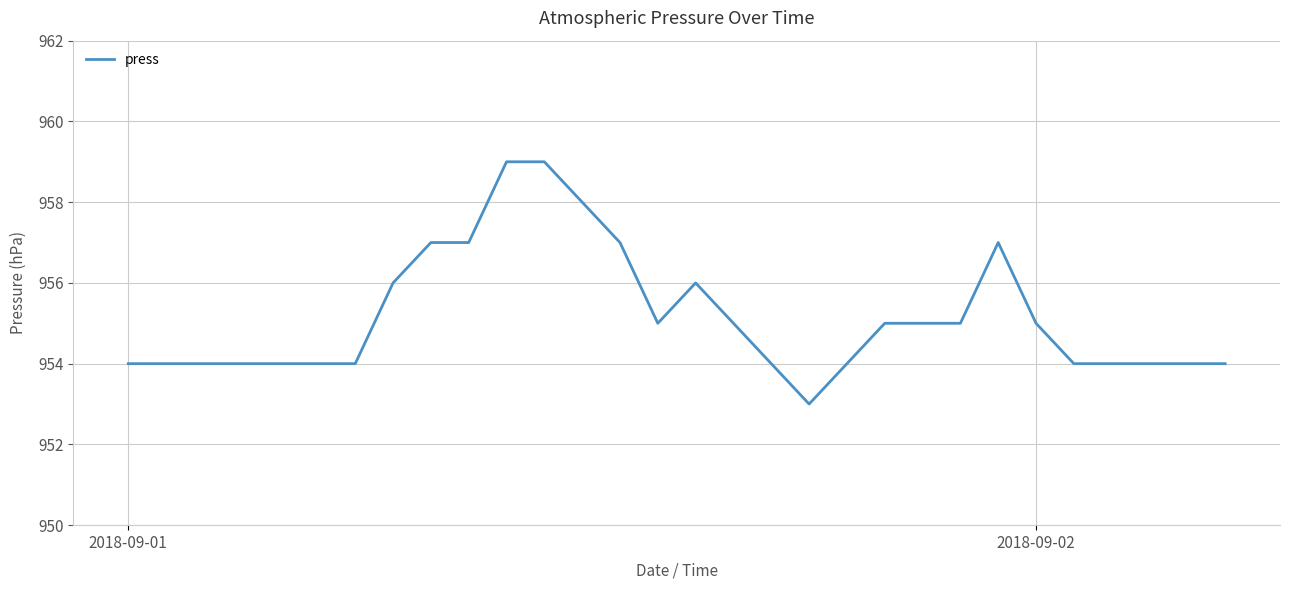

What is the greatest value displayed?

959